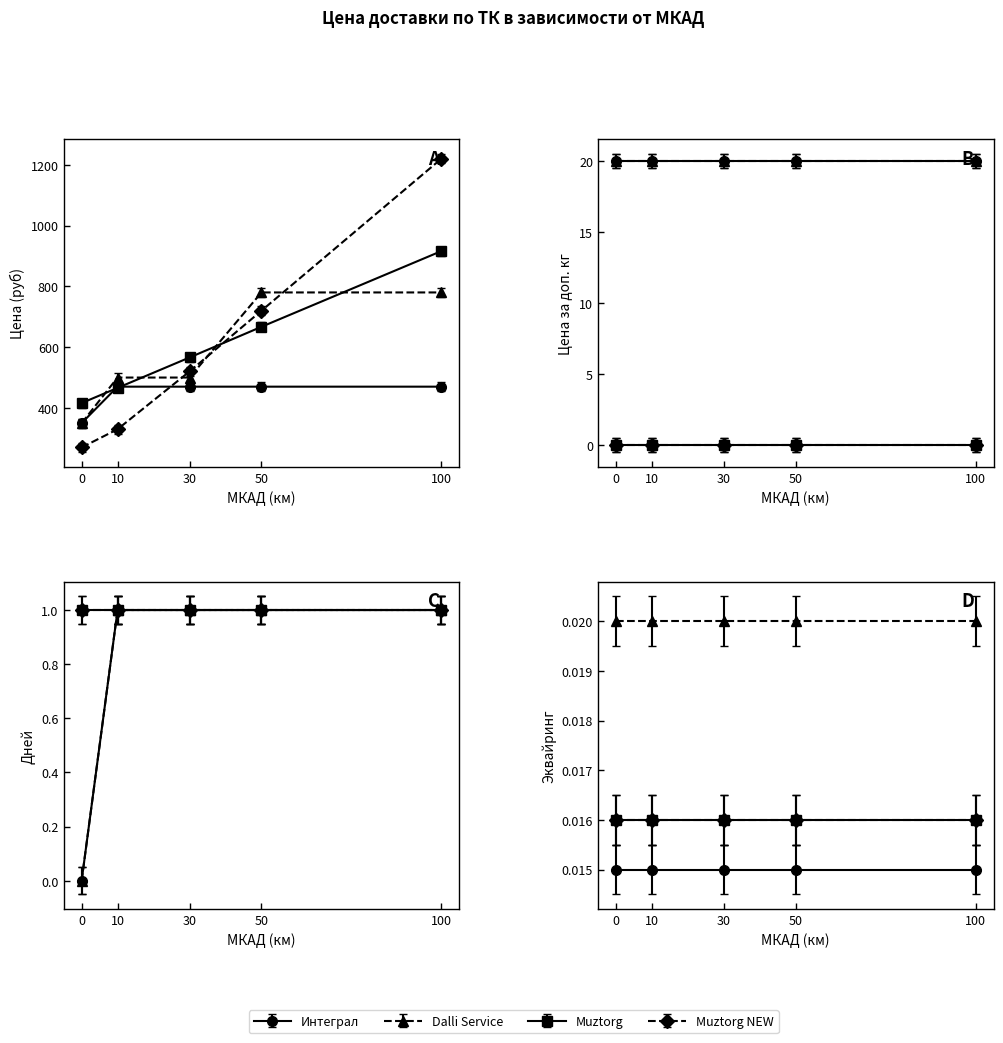

What is the average value of the Muztorg NEW series?

612